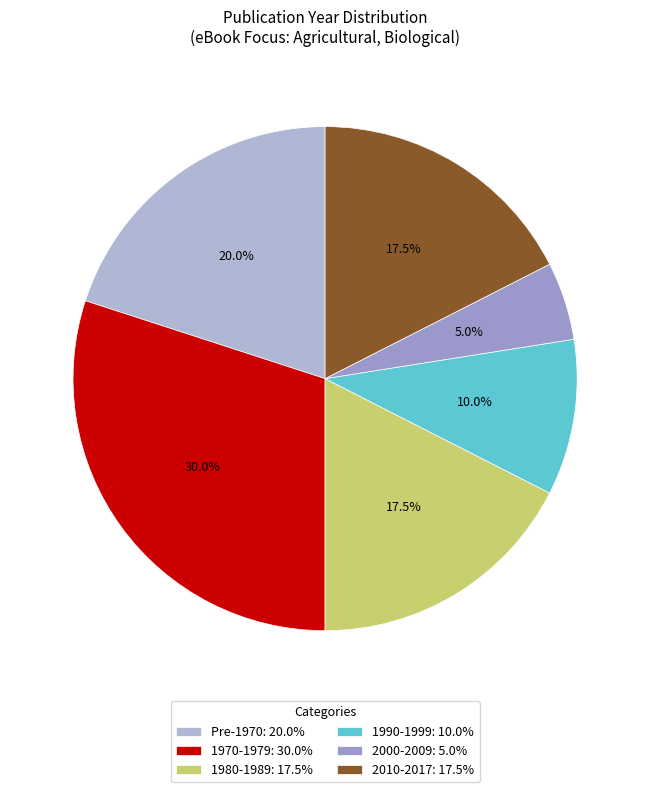

Which slice is the smallest?

2000-2009: 5.0%